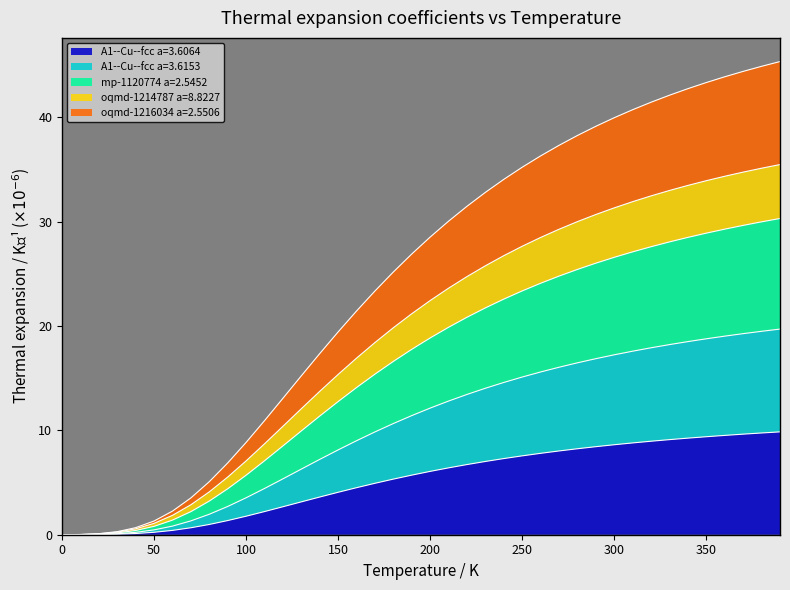

At how many categories does at least one series exceed 12?

28